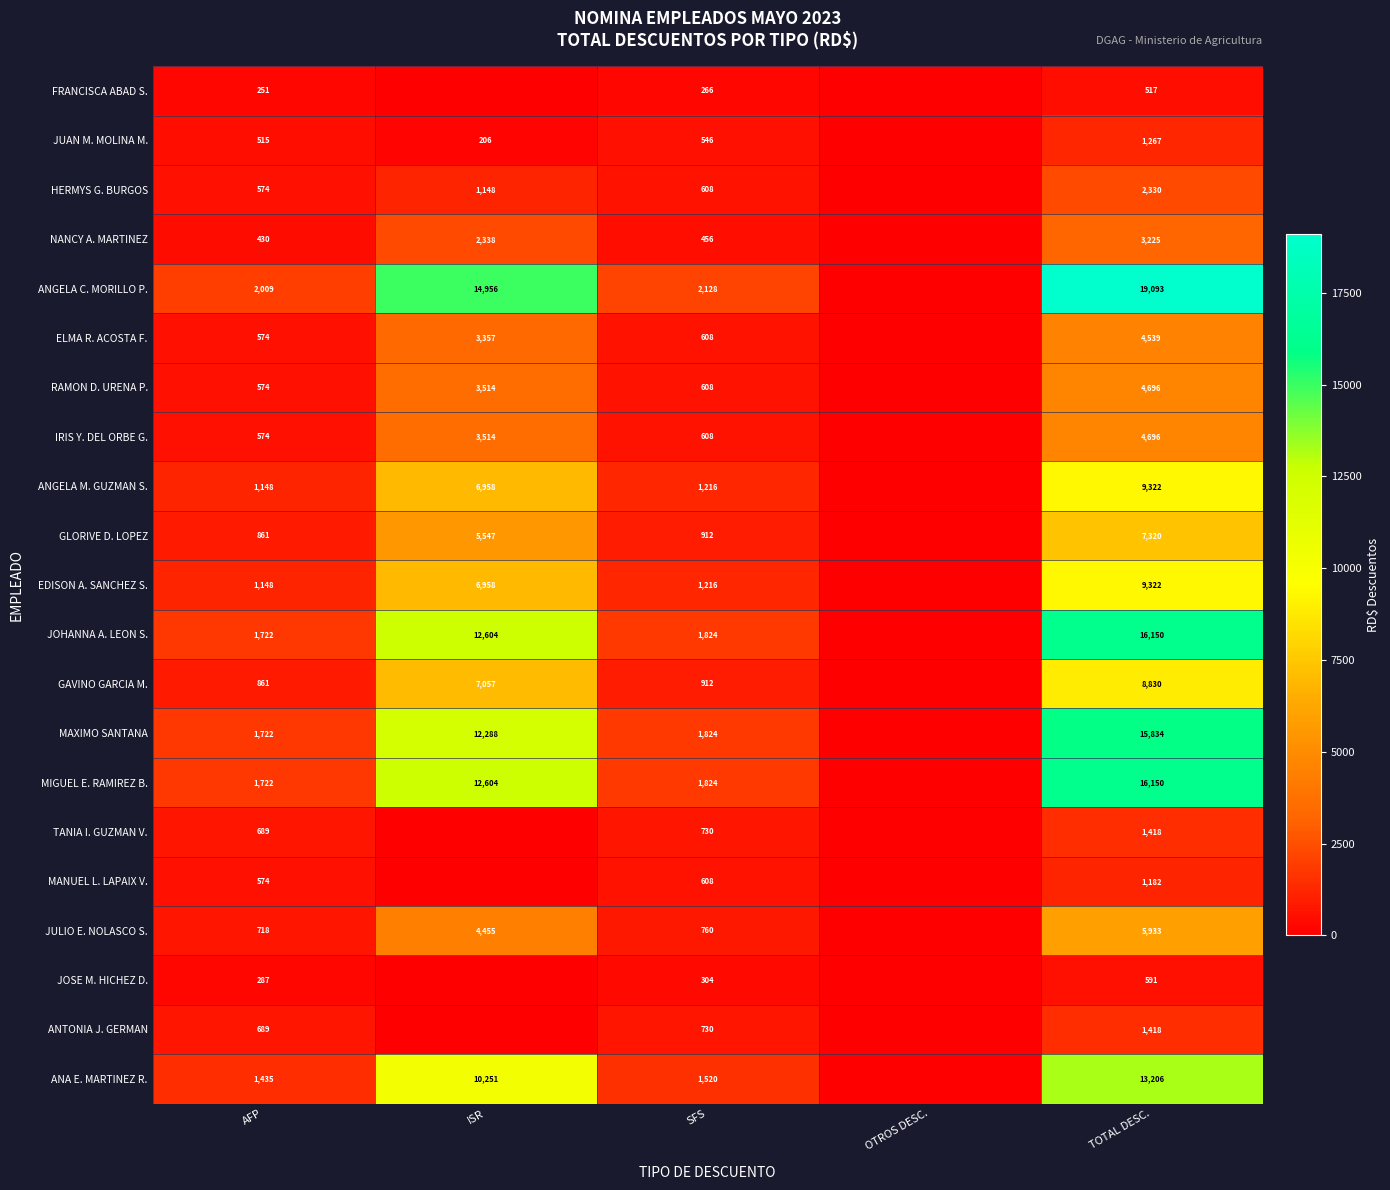

What is the difference between the MANUEL L. LAPAIX V. values at SFS and TOTAL DESC.?

574